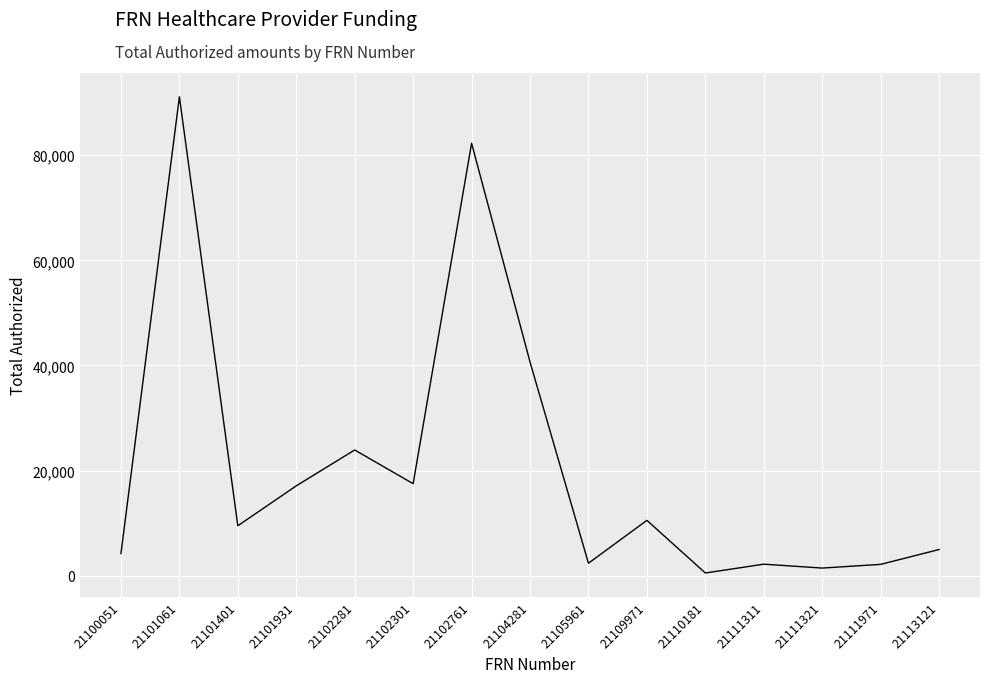

True or false: the data shows 9497 at 21101401.

True